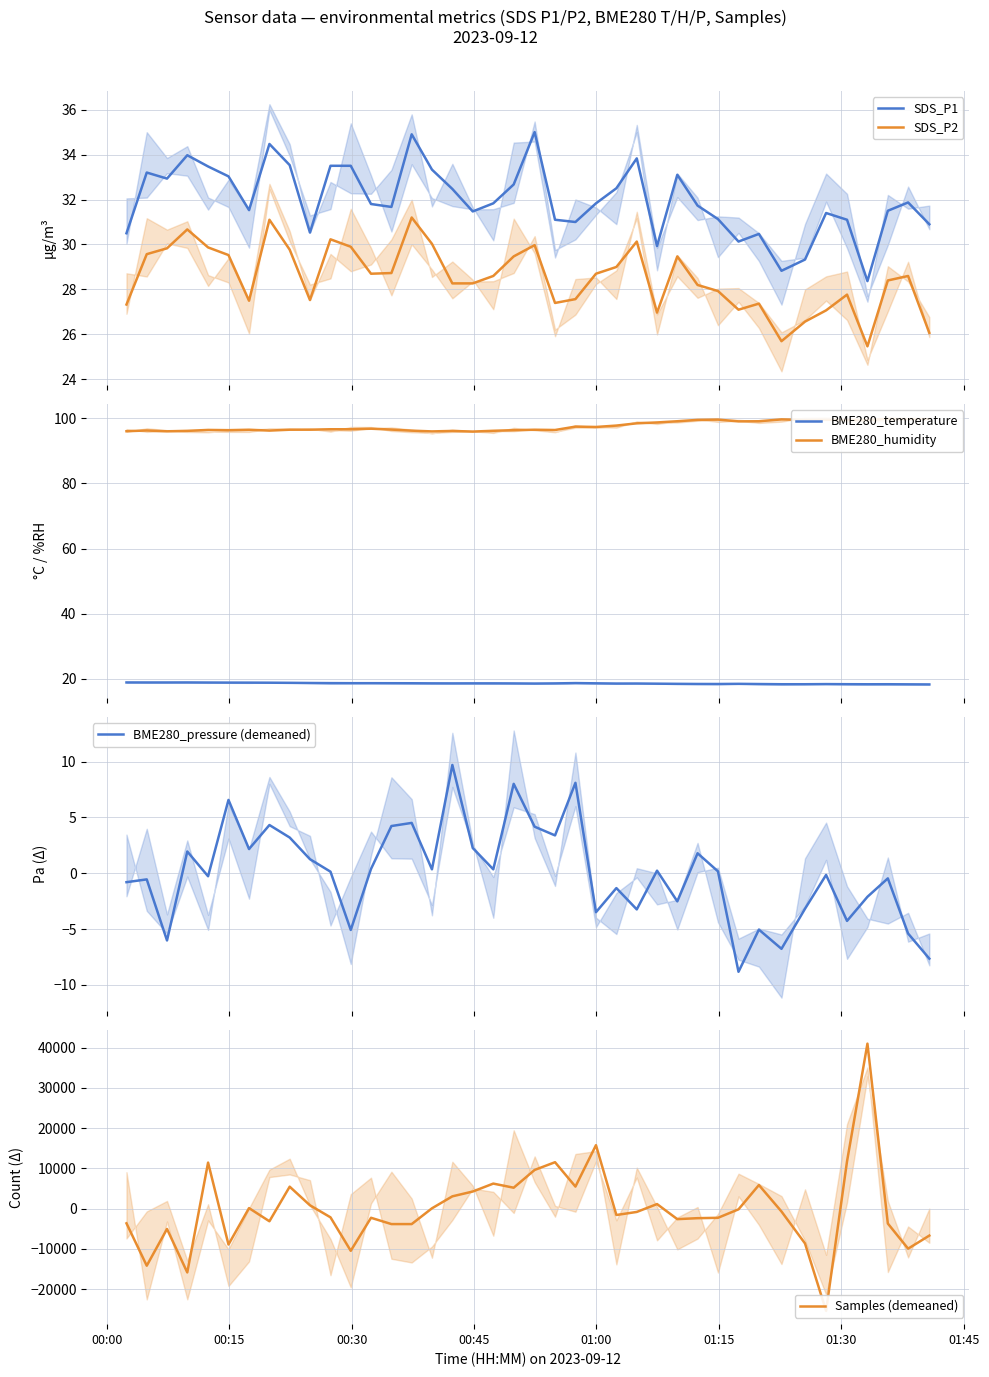

True or false: SDS_P1 and SDS_P2 intersect in this chart.

False